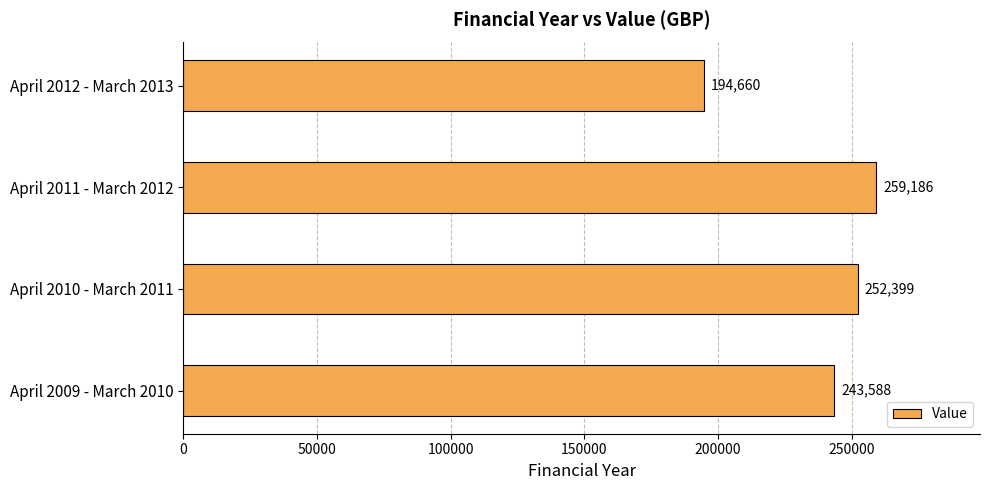

What is the difference between the second highest and second lowest values?

8811